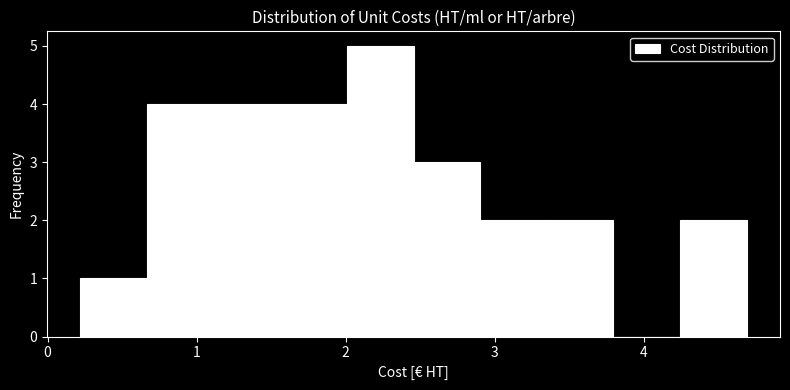

What is the height of the bar covering 0.2 to 0.7 on the x-axis? Neither the bar edges nor the heights are printed on the chart, so give them approximately, as read against the axes.

1